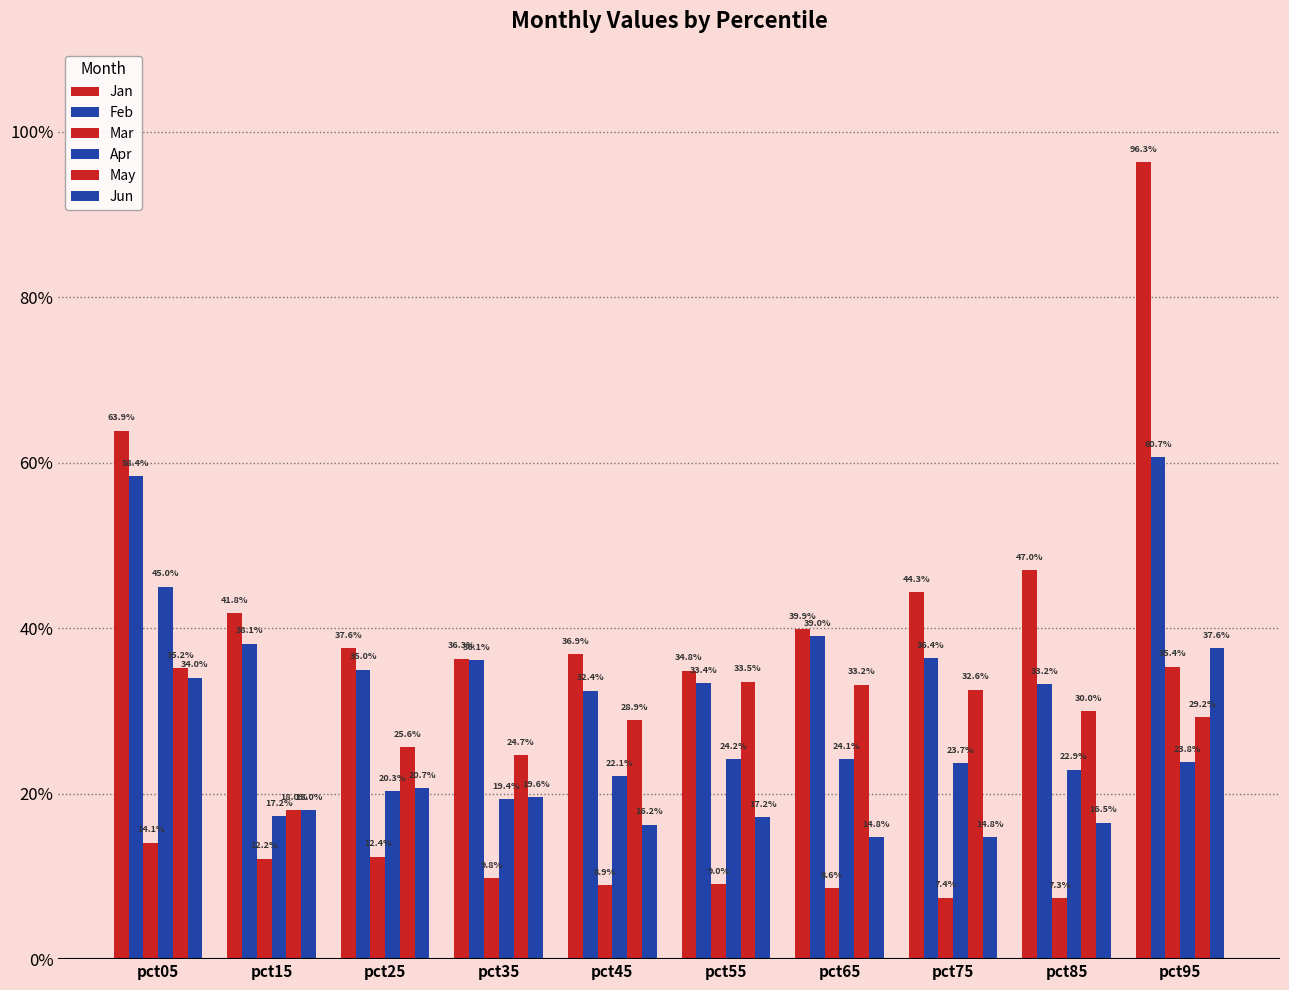

List the series in order of their peak value, lowest first.

May, Mar, Jun, Apr, Feb, Jan